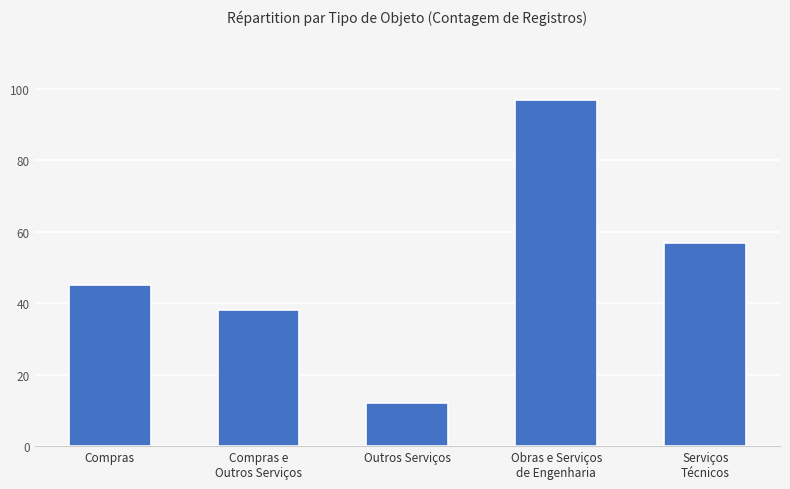

What is the label of the 2nd bar from the right?

Obras e Serviços
de Engenharia